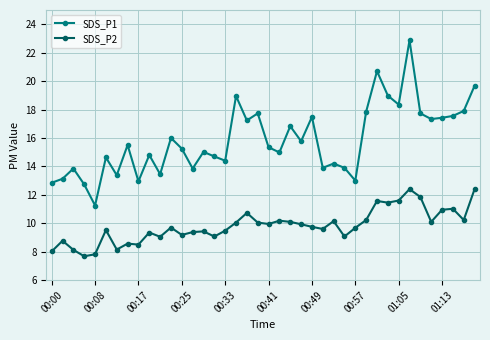

What is the maximum value for SDS_P1?

22.9